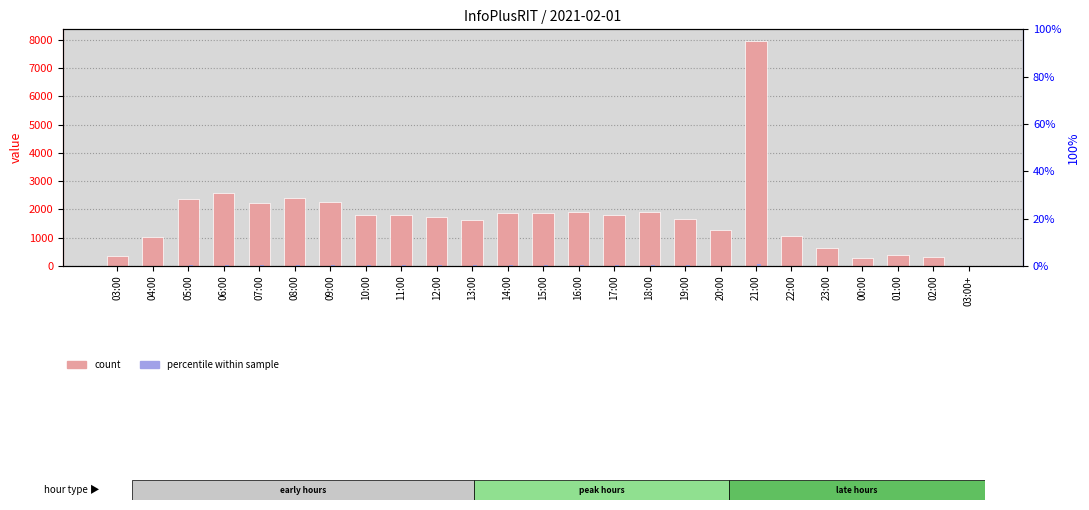

At which label does col_3 first exceed 1799?

05:00